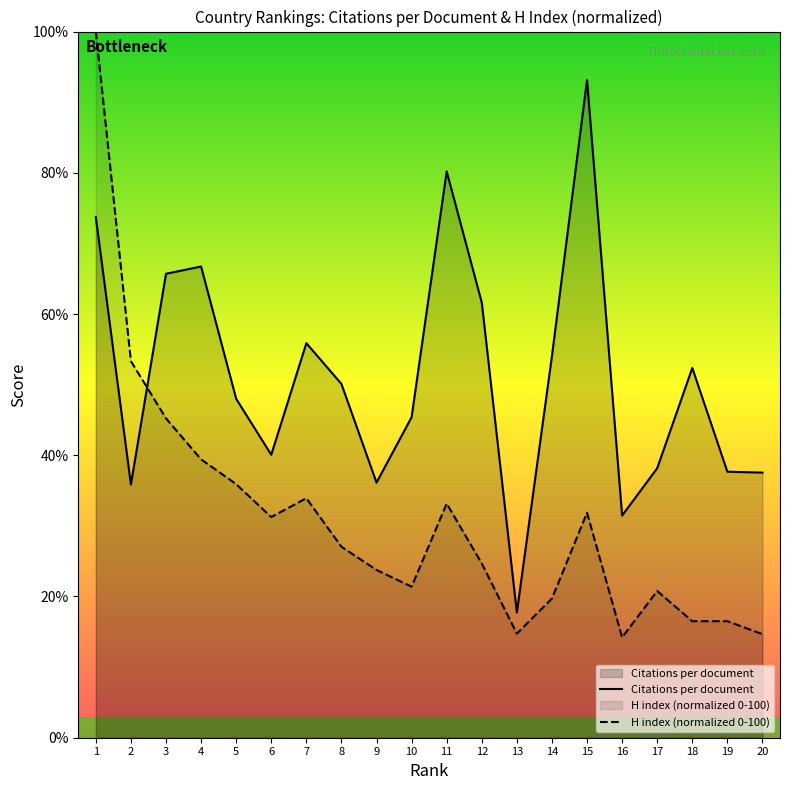

True or false: Citations per document has more than 1 interior local peaks.

True